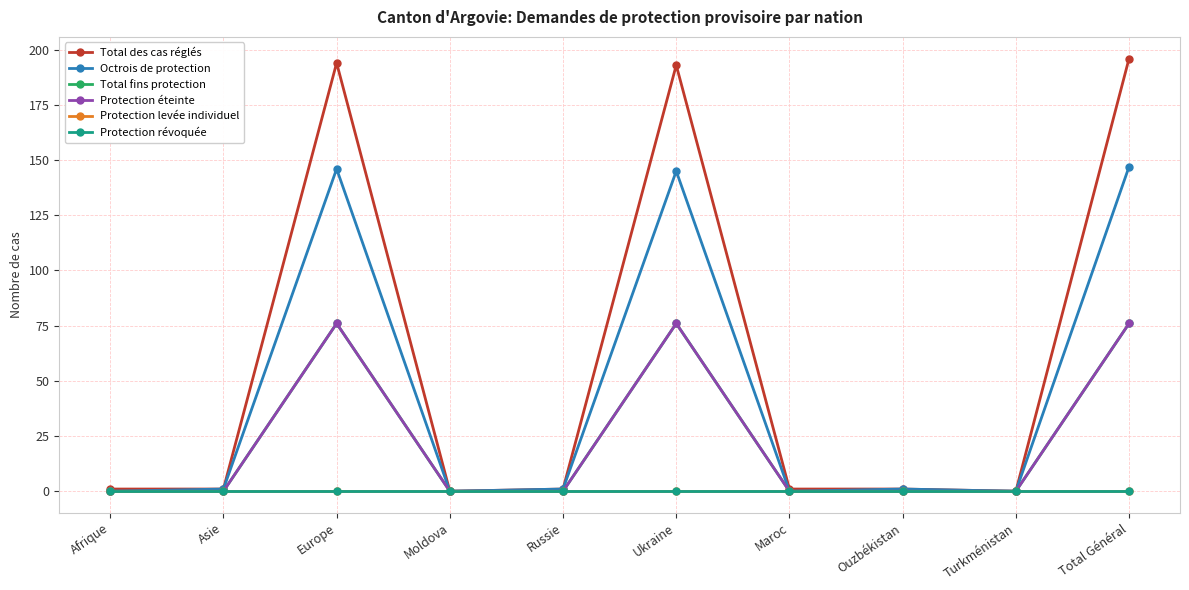

At which category is the sum across all series the highest?

Total Général